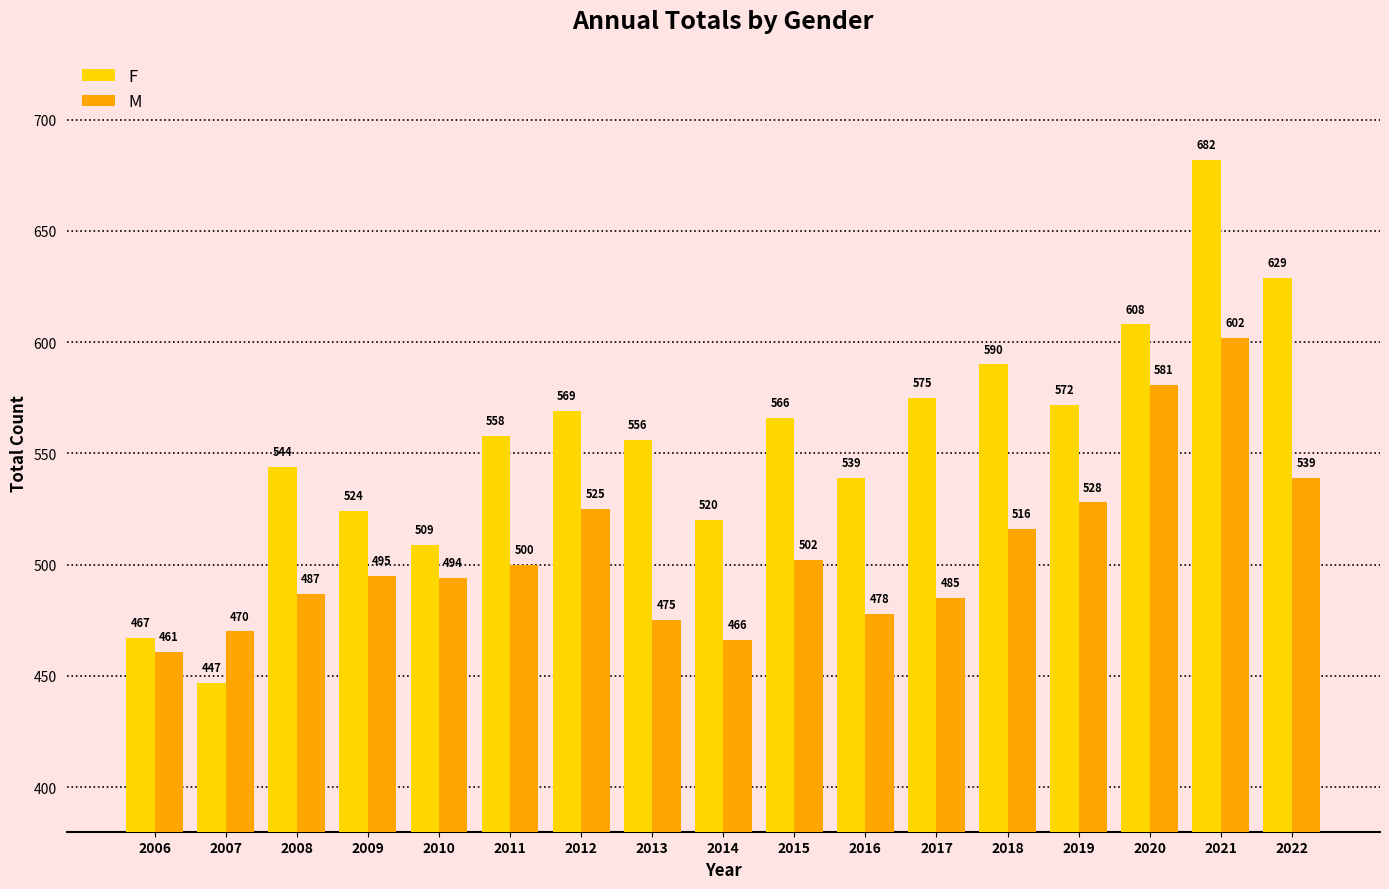

What is the spread (max minus min) of values at 2008?

57